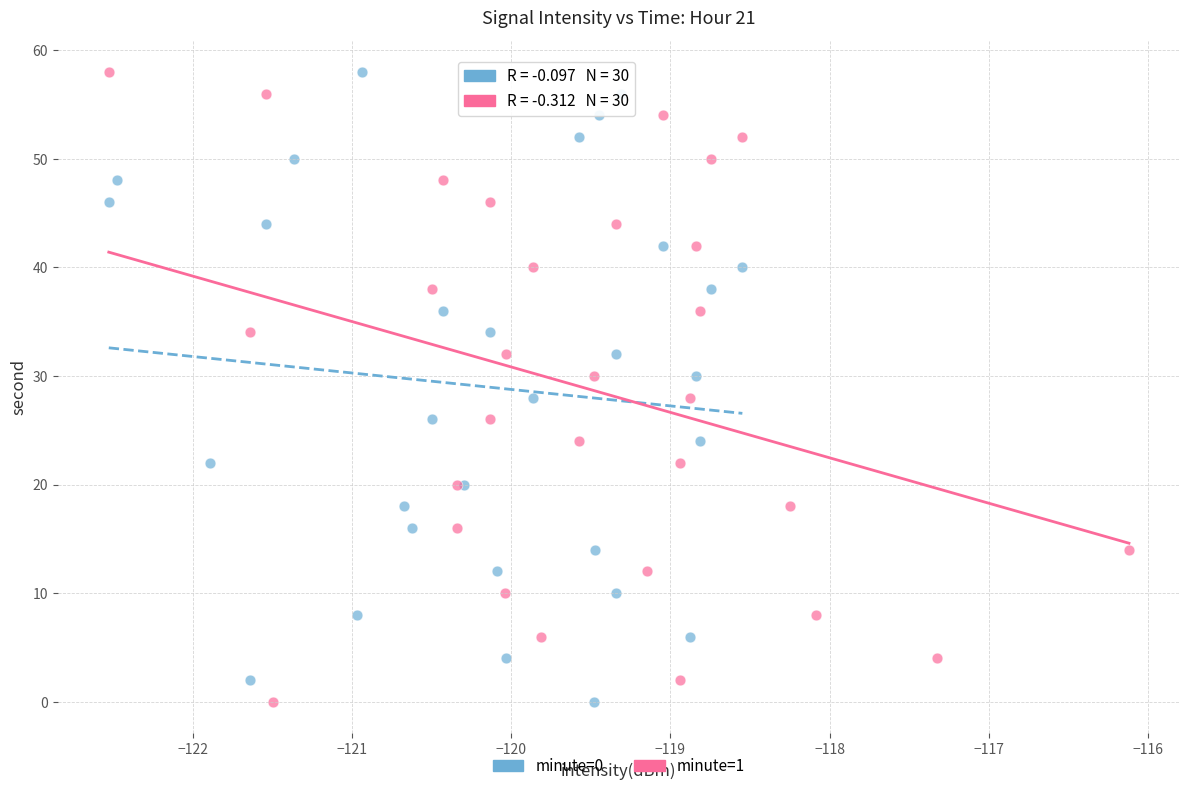

What are all the series names shown in the legend?

minute=0, minute=1